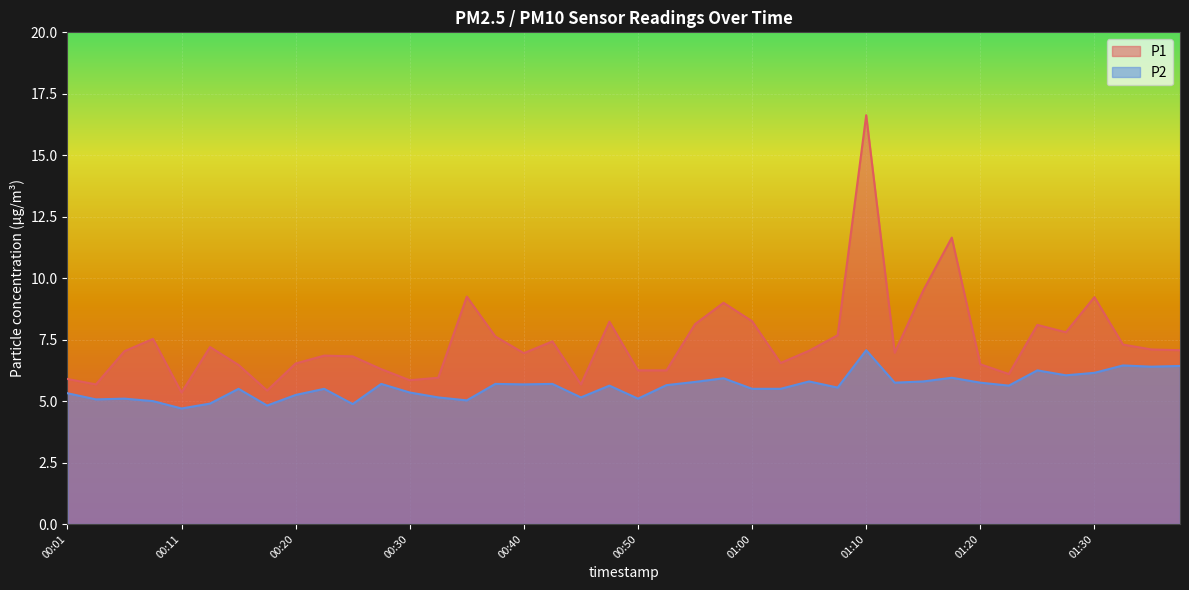

Which category has the highest value across all series?

01:10